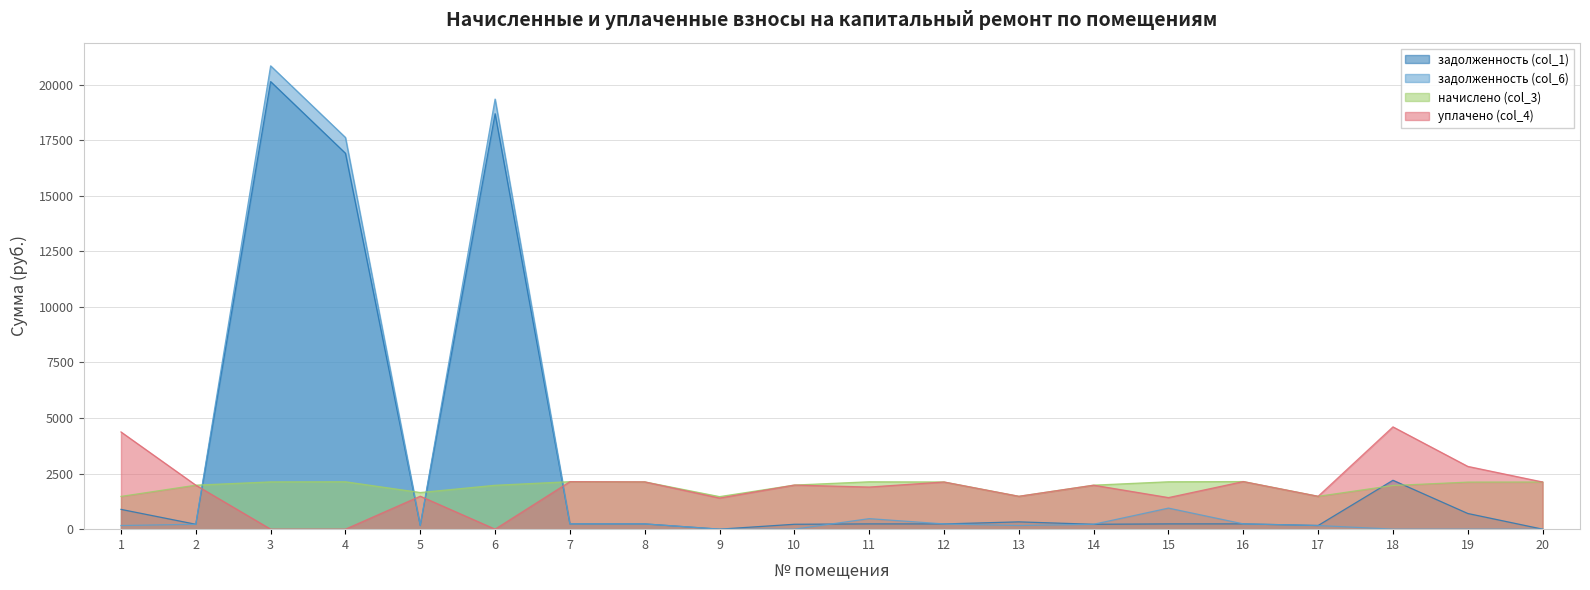

How many interior local peaks does the задолженность (col_1) series have?

6